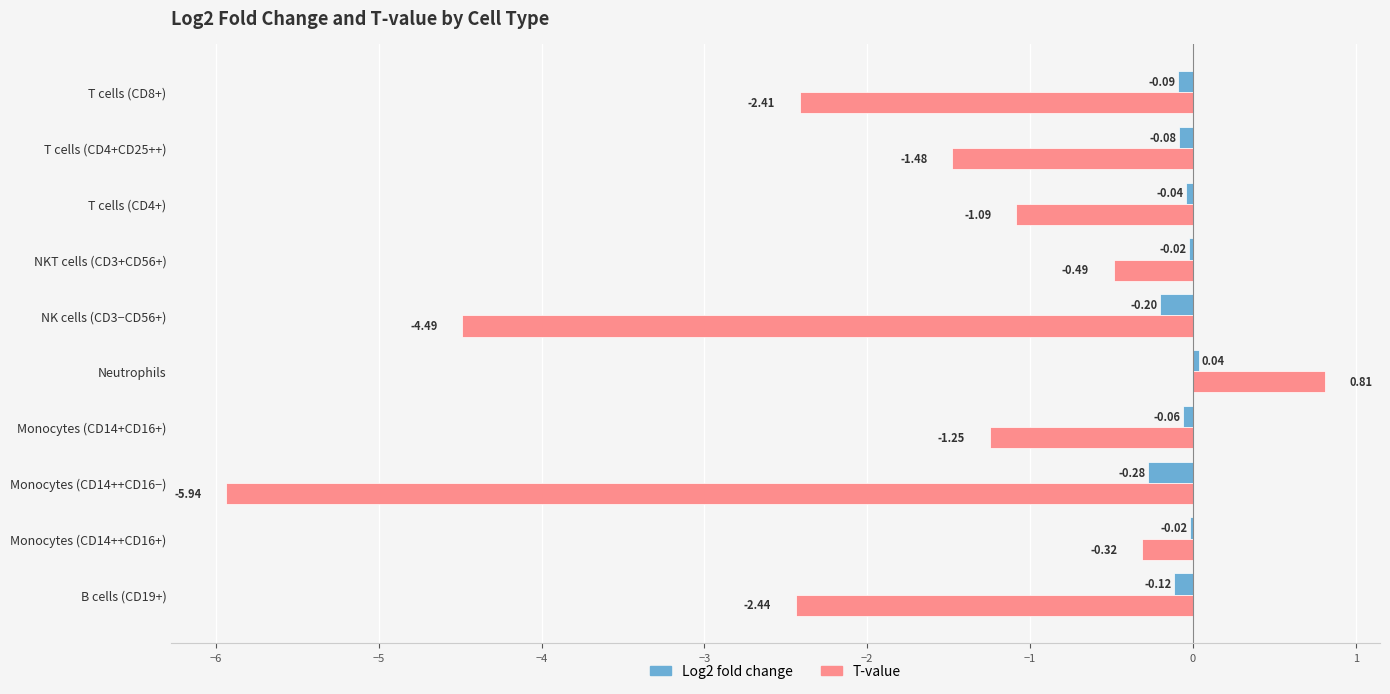

At which label does Log2 fold change reach its peak?

Neutrophils